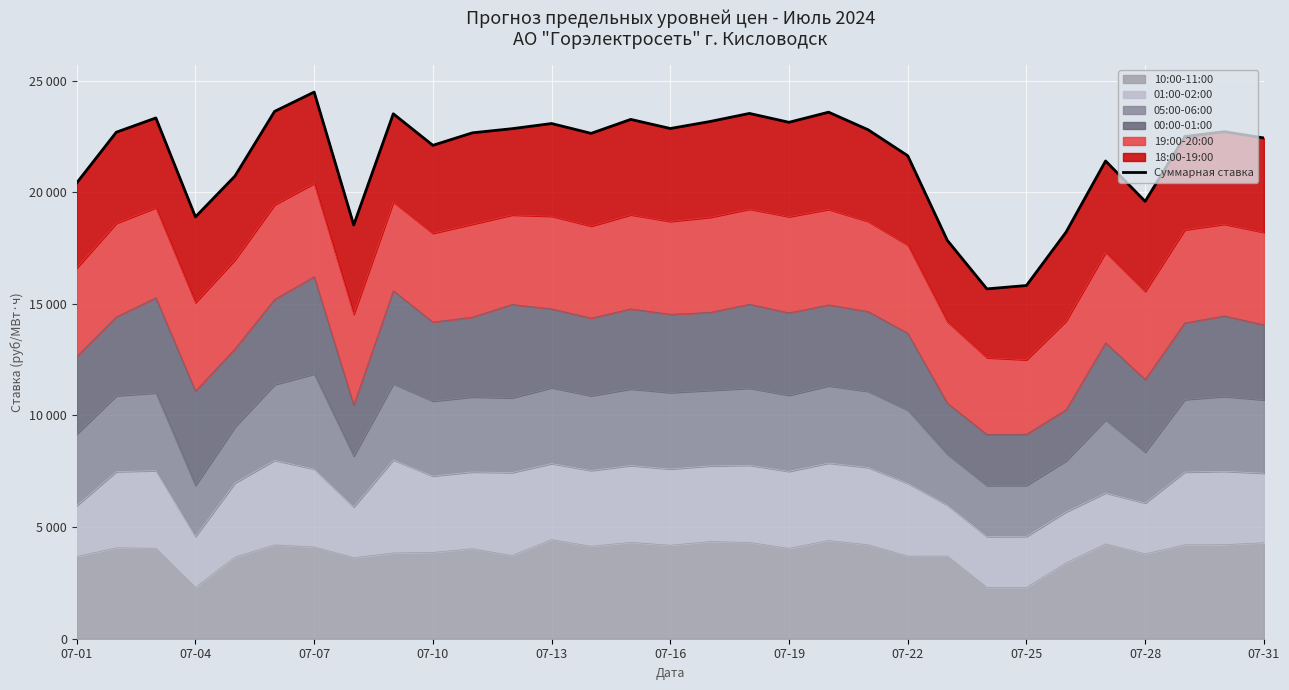

What is the average value?

21598.5